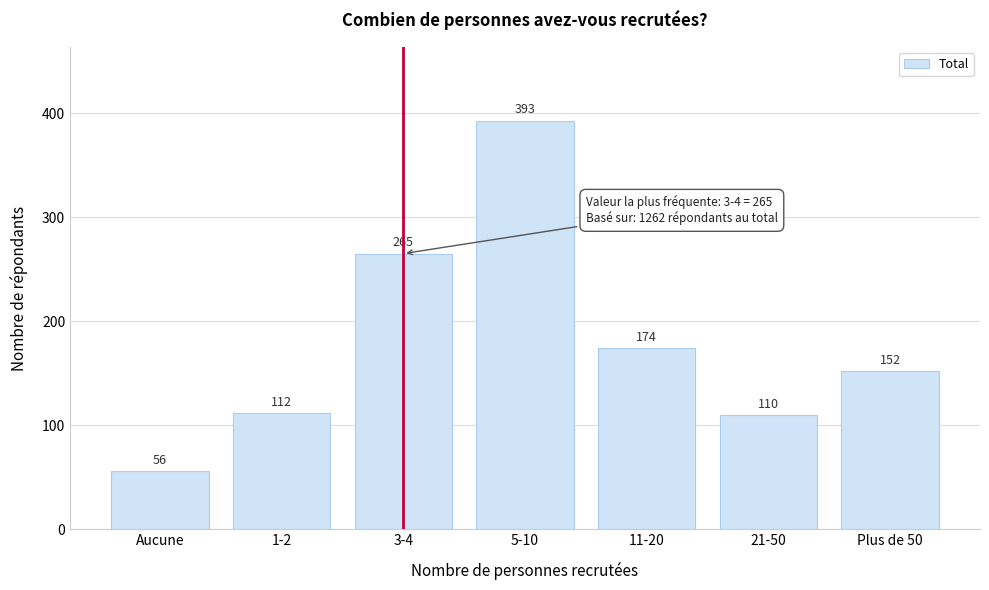

Reading left to right, transcribe all the data shown in this chart.

Aucune=56	1-2=112	3-4=265	5-10=393	11-20=174	21-50=110	Plus de 50=152